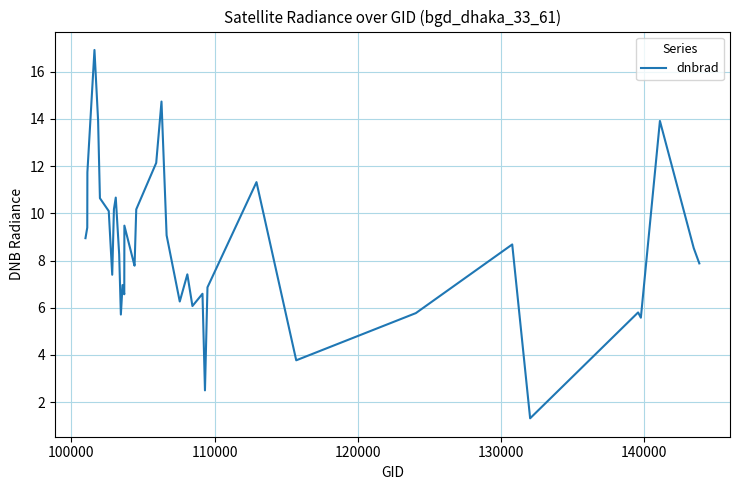

What is the minimum value shown in the chart?

1.3